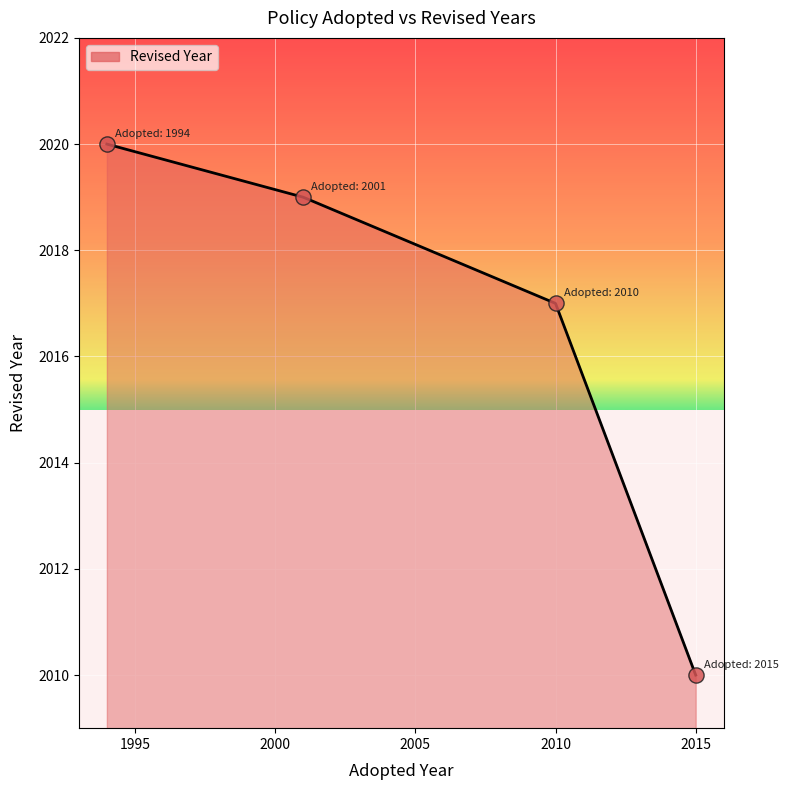

What is the difference between the maximum and minimum values?

10